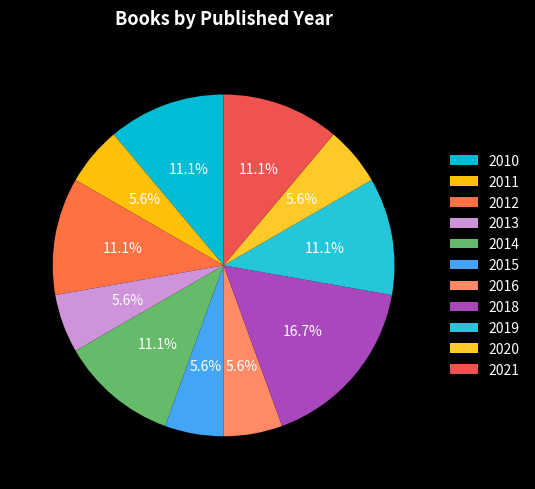

Do 2011 and 2018 together represent more than half of the pie?

No